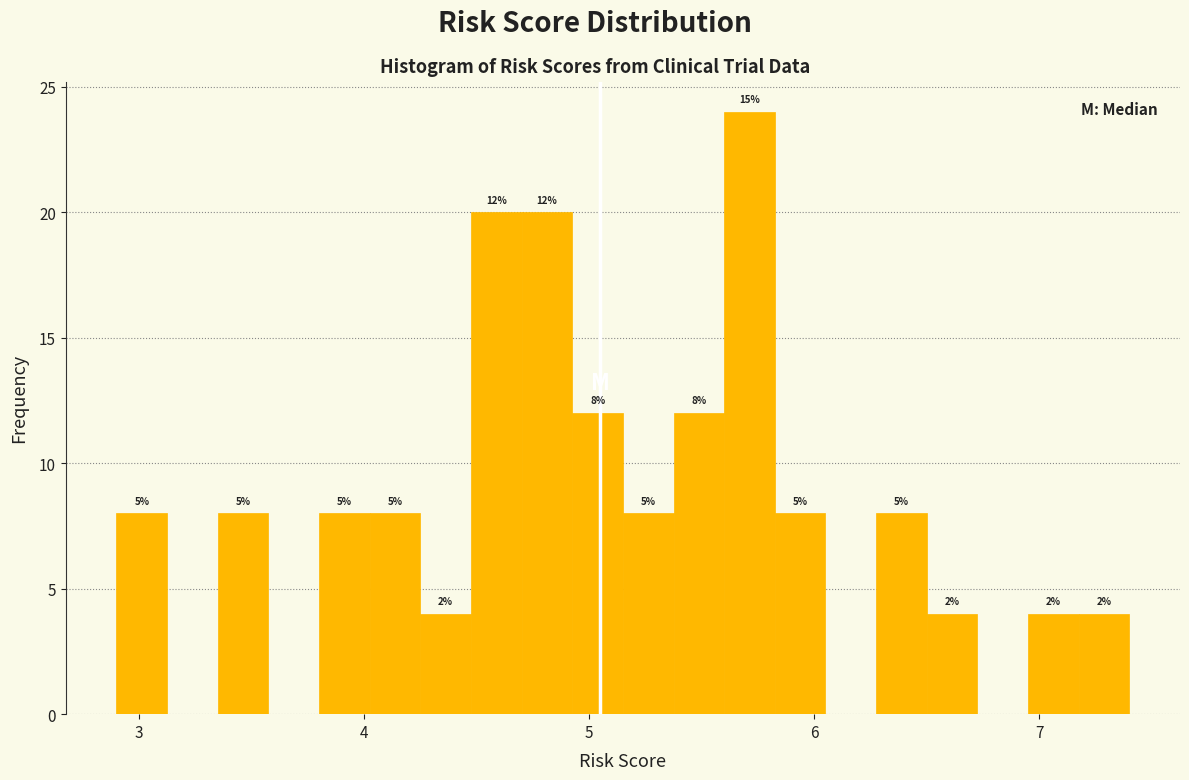

Read against the x-axis, roughly where is the centre of the tallest bar?

5.7